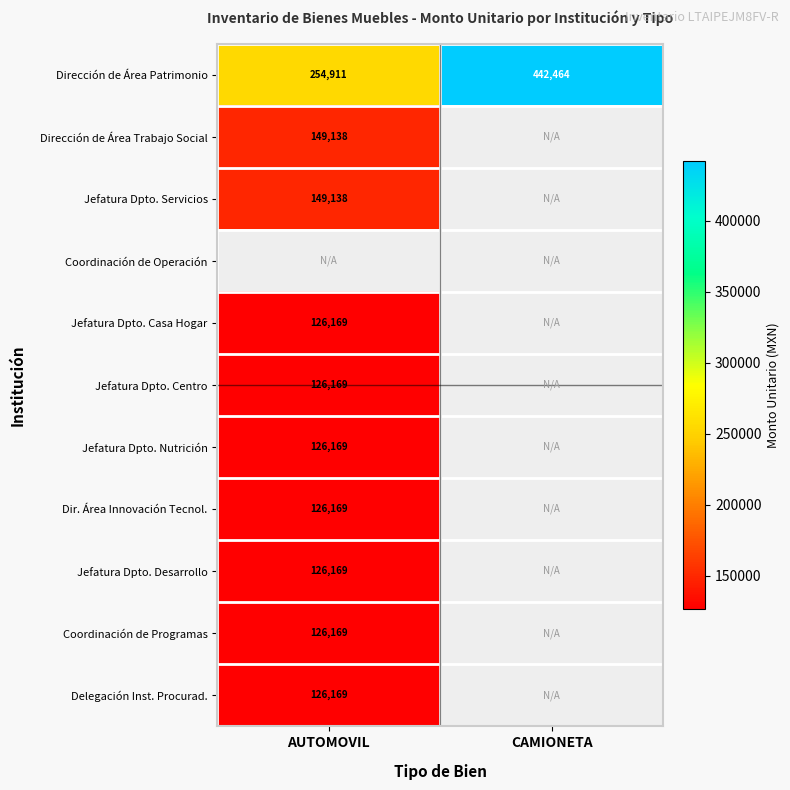

What is the difference between the Dirección de Área Patrimonio values at CAMIONETA and AUTOMOVIL?

187553